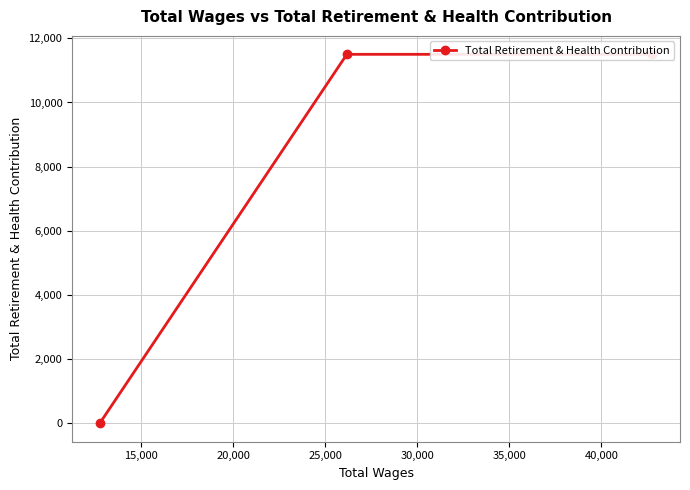

Count the values in the range 0 to 11501.

3